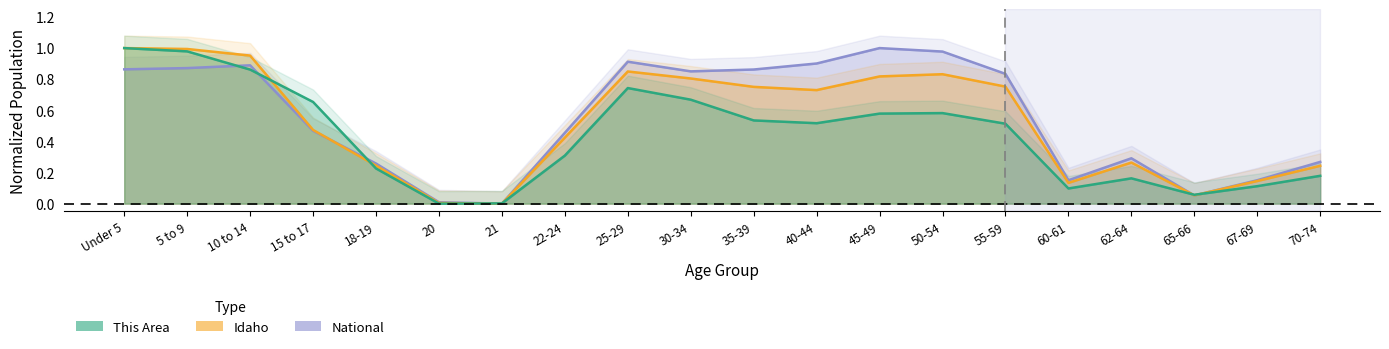

How many interior local peaks does the Idaho series have?

3